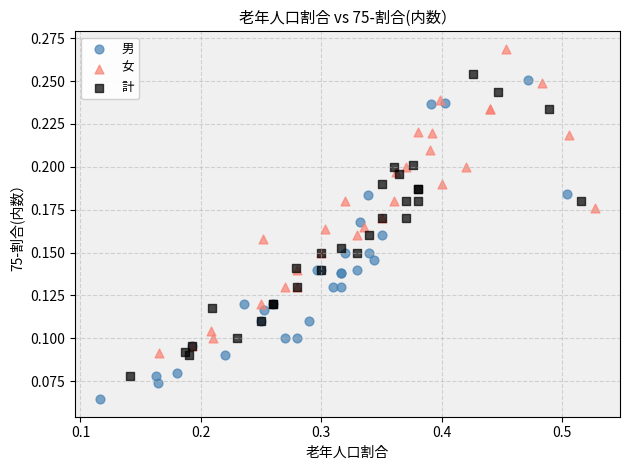

Which series reaches the minimum Y coordinate?

男